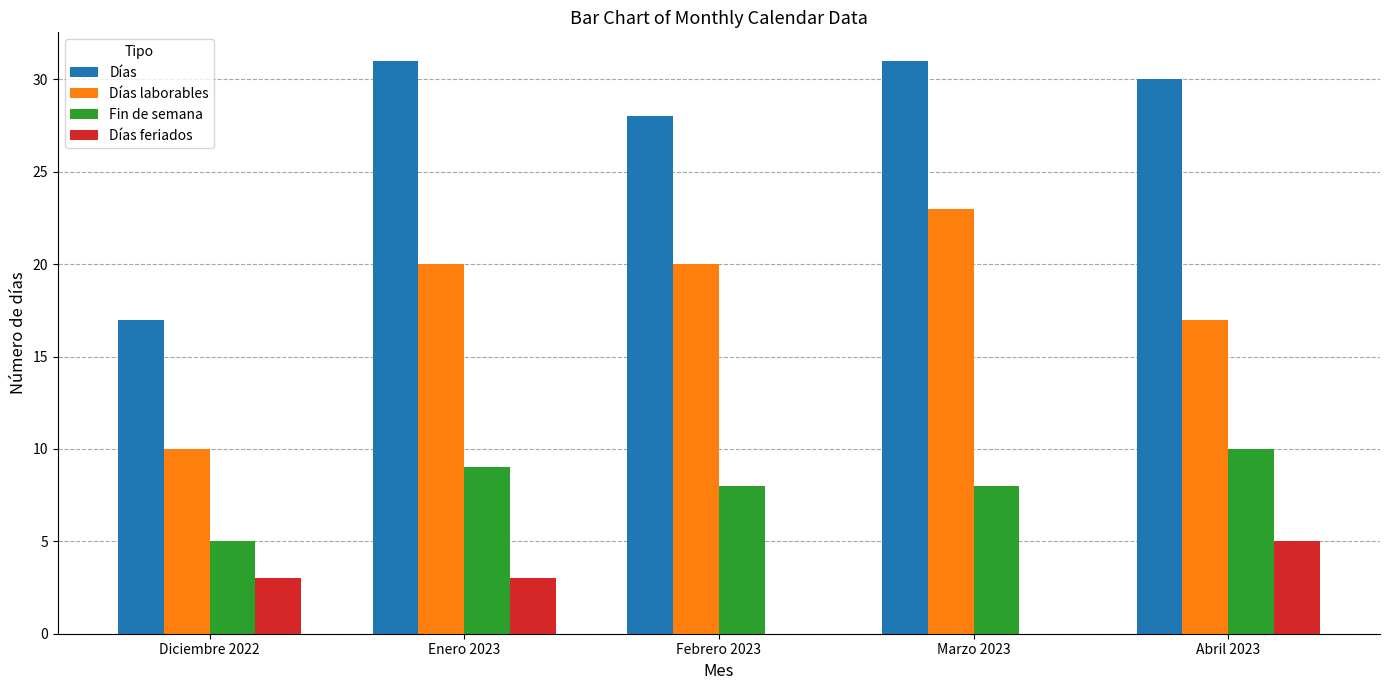

What is the highest value of the Fin de semana series?

10